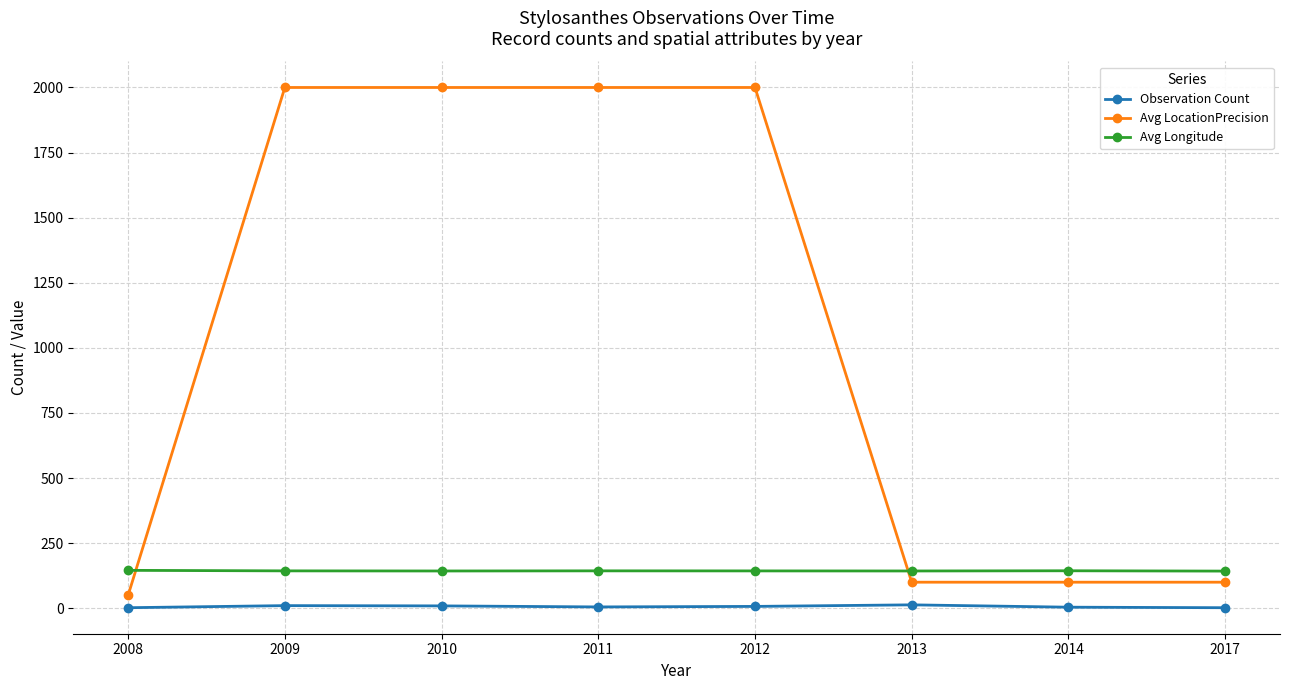

Rank the series by their maximum value, from highest to lowest.

Avg LocationPrecision, Avg Longitude, Observation Count